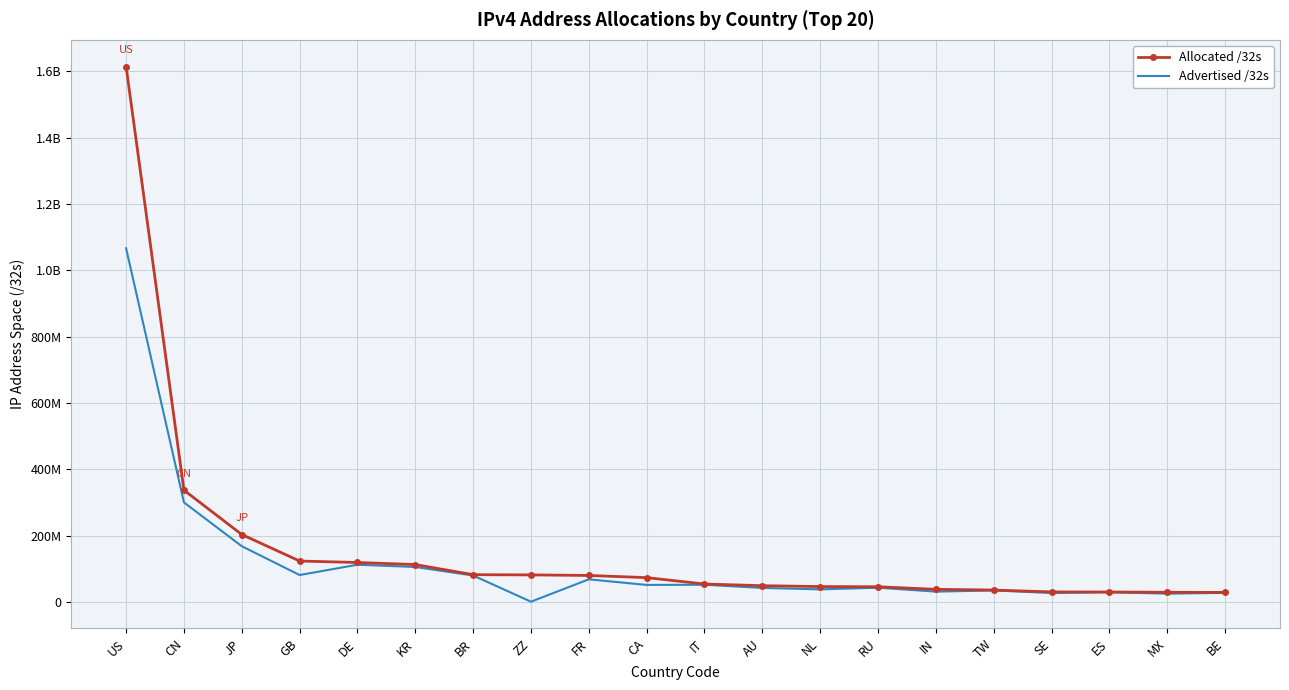

What are all the series names shown in the legend?

Allocated /32s, Advertised /32s